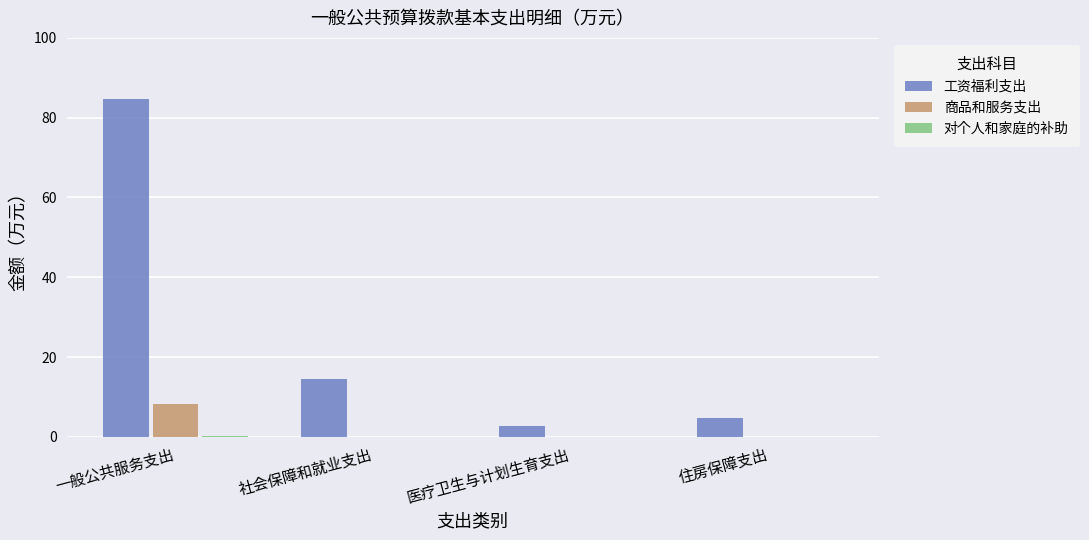

What is the difference between the 商品和服务支出 values at 社会保障和就业支出 and 一般公共服务支出?

8.3